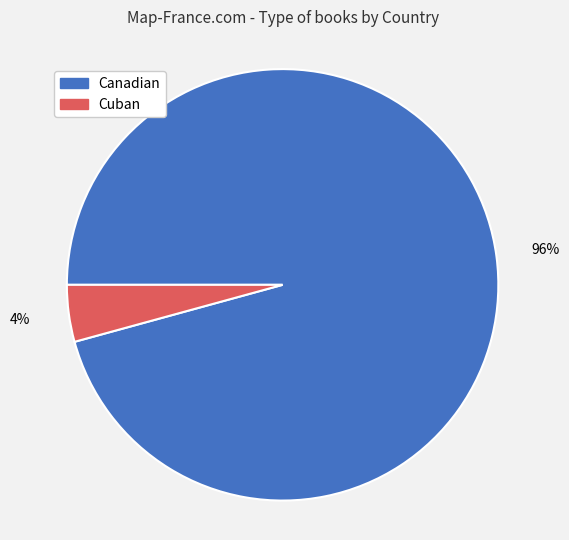

Which slice is the smallest?

Cuban